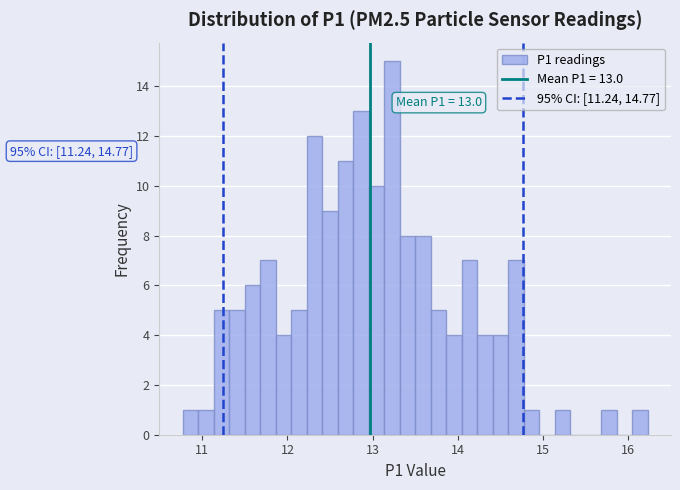

Around what value on the x-axis is the tallest bar? Give the approximate position of its centre, as read against the axis.

13.2